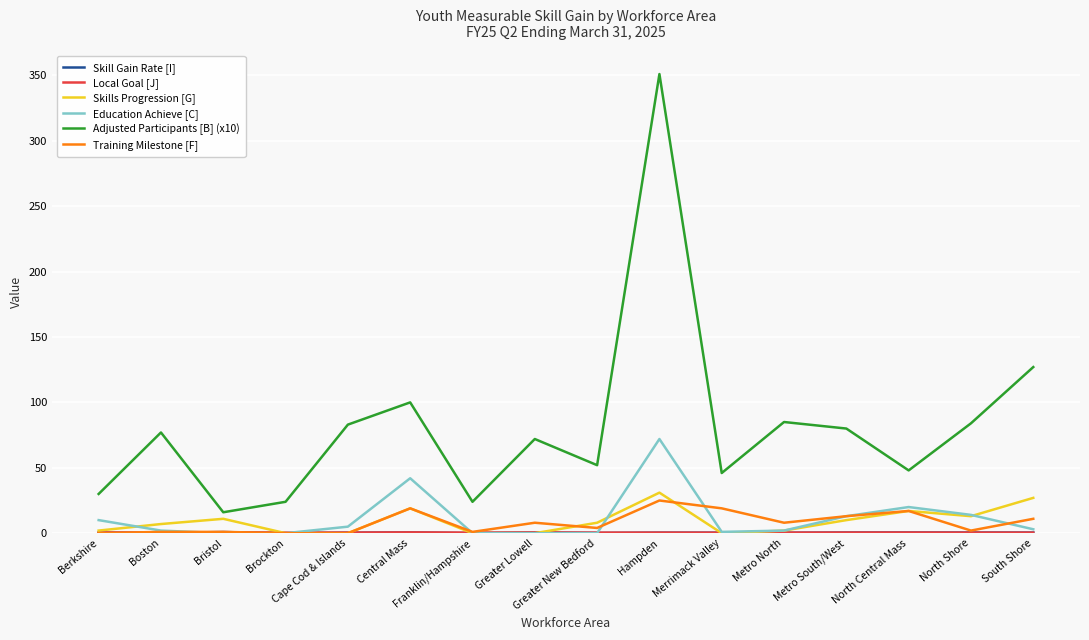

What is the average value of the Skills Progression [G] series?

9.2